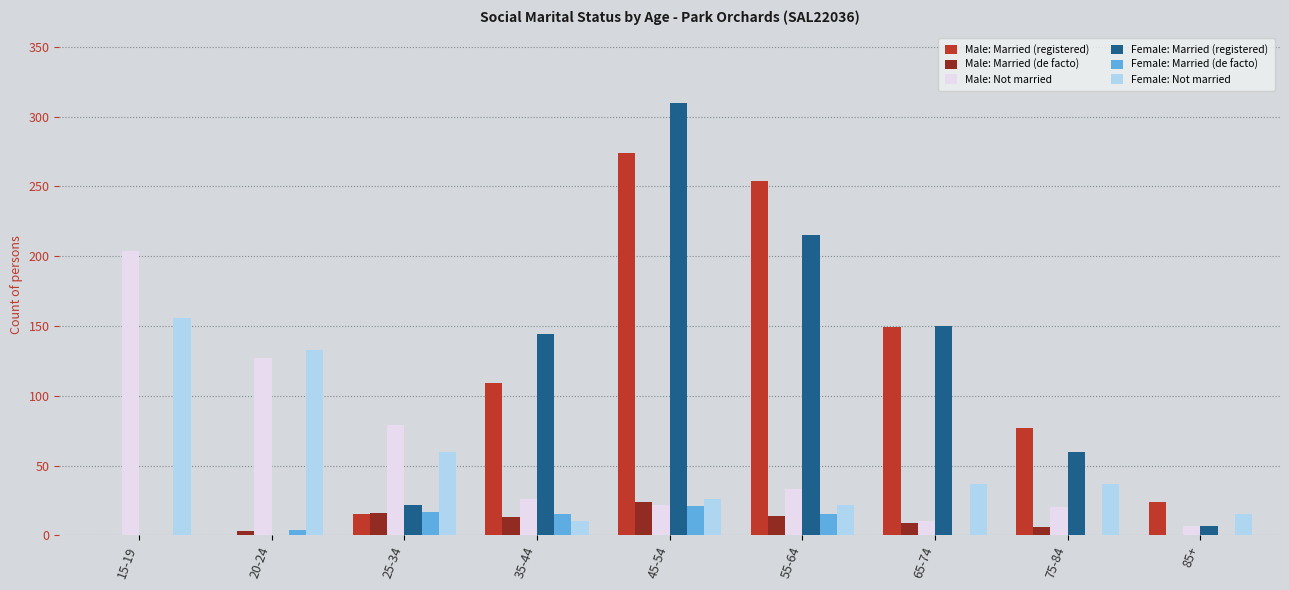

Which series changed the most between 25-34 and 35-44?

Female: Married (registered)